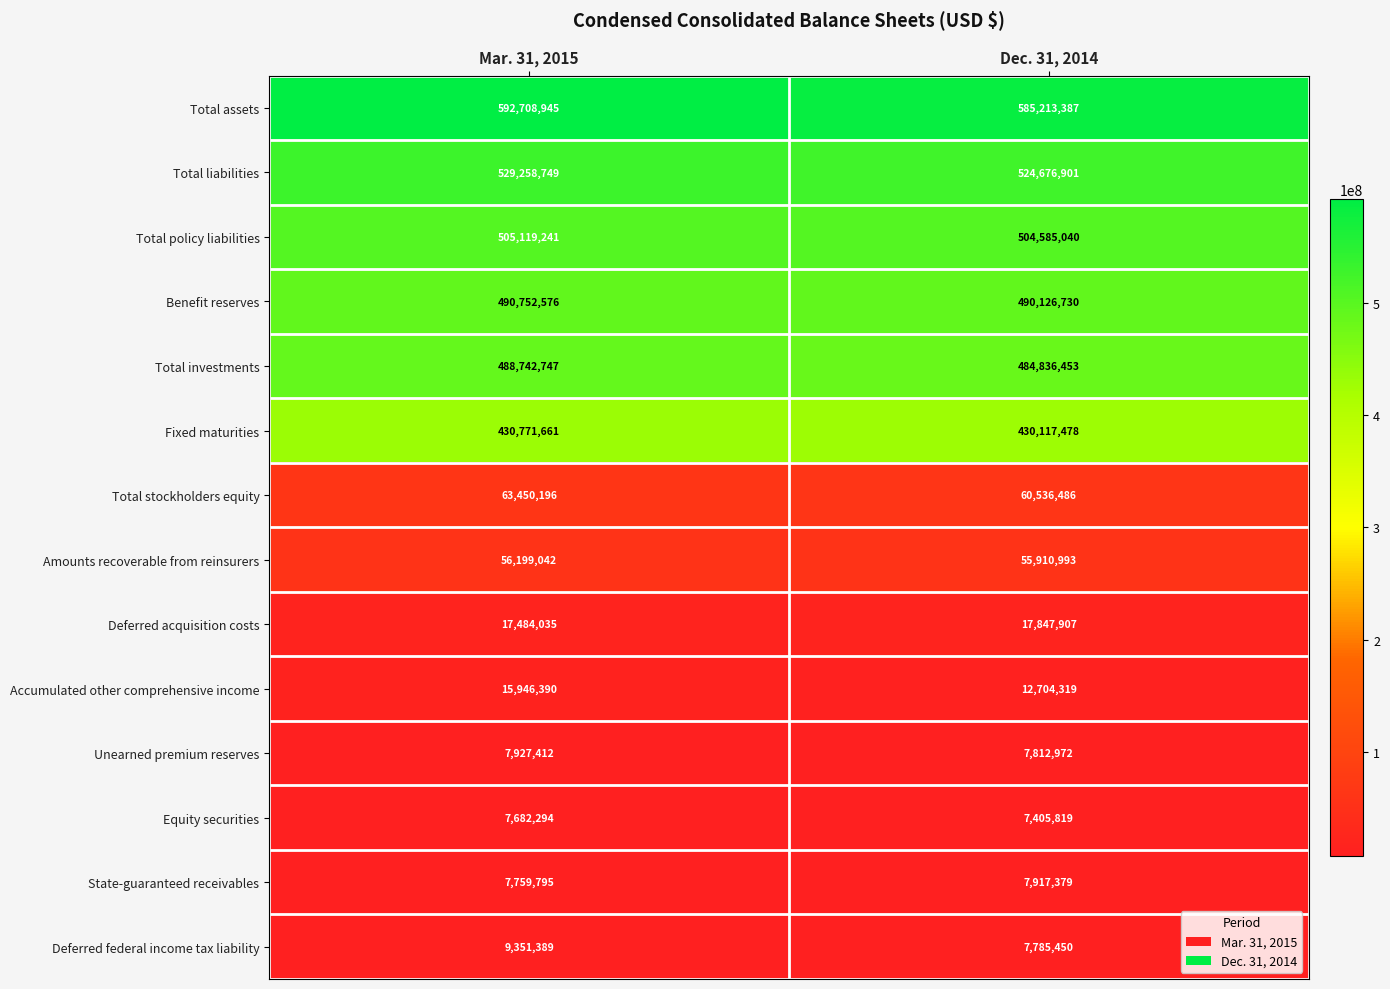

The Total stockholders equity series shows 63450196 at Mar. 31, 2015. True or false?

True